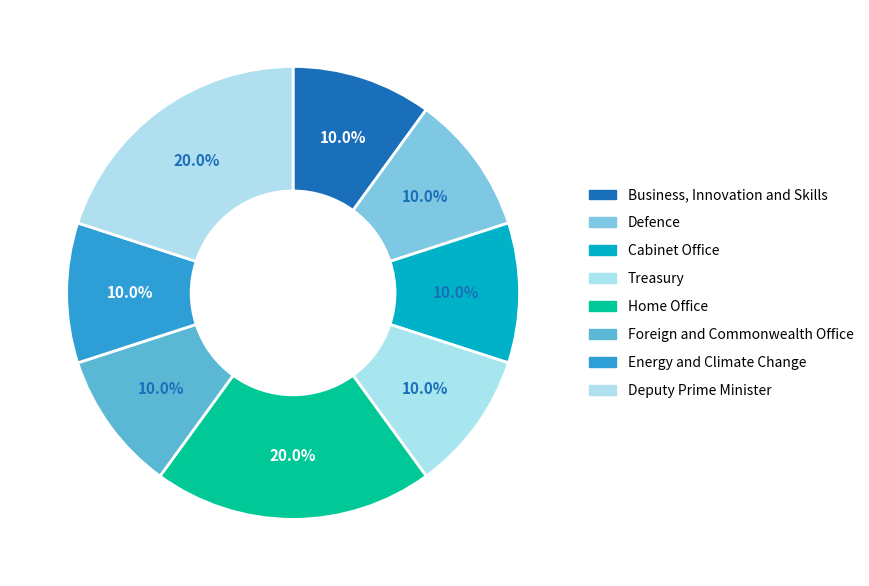

Is there any slice that represents more than half of the pie?

No